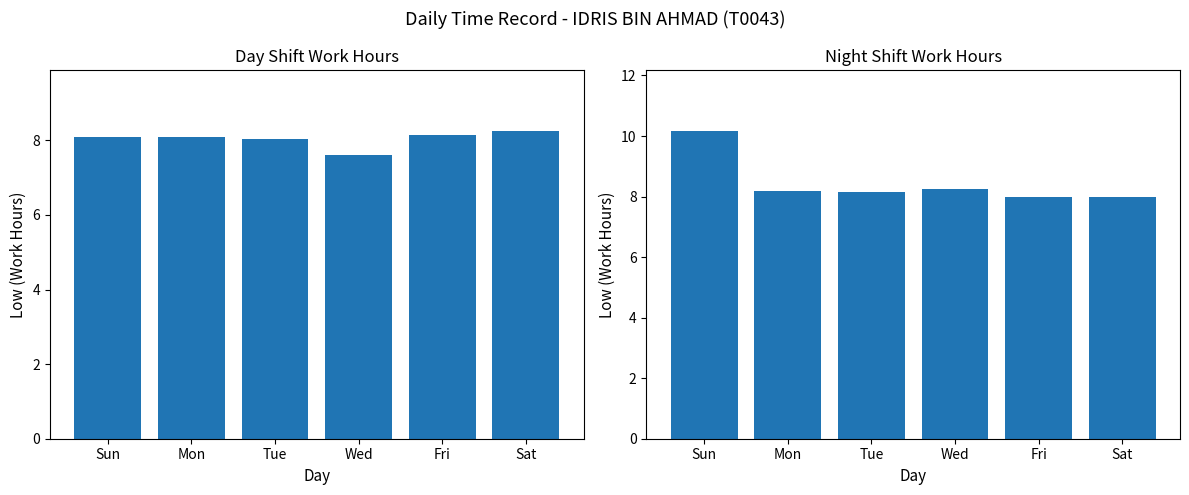

What is the label of the 2nd bar from the left?

Mon